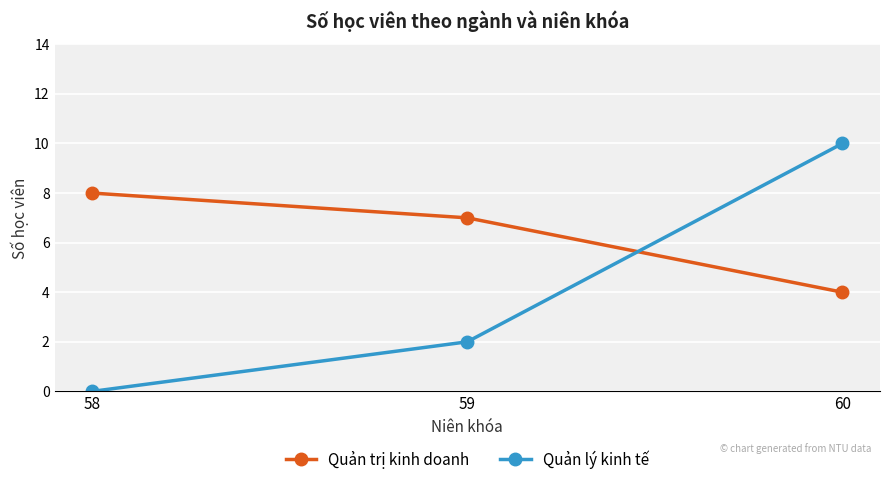

Is it true that Quản trị kinh doanh equals 2 at 58?

False